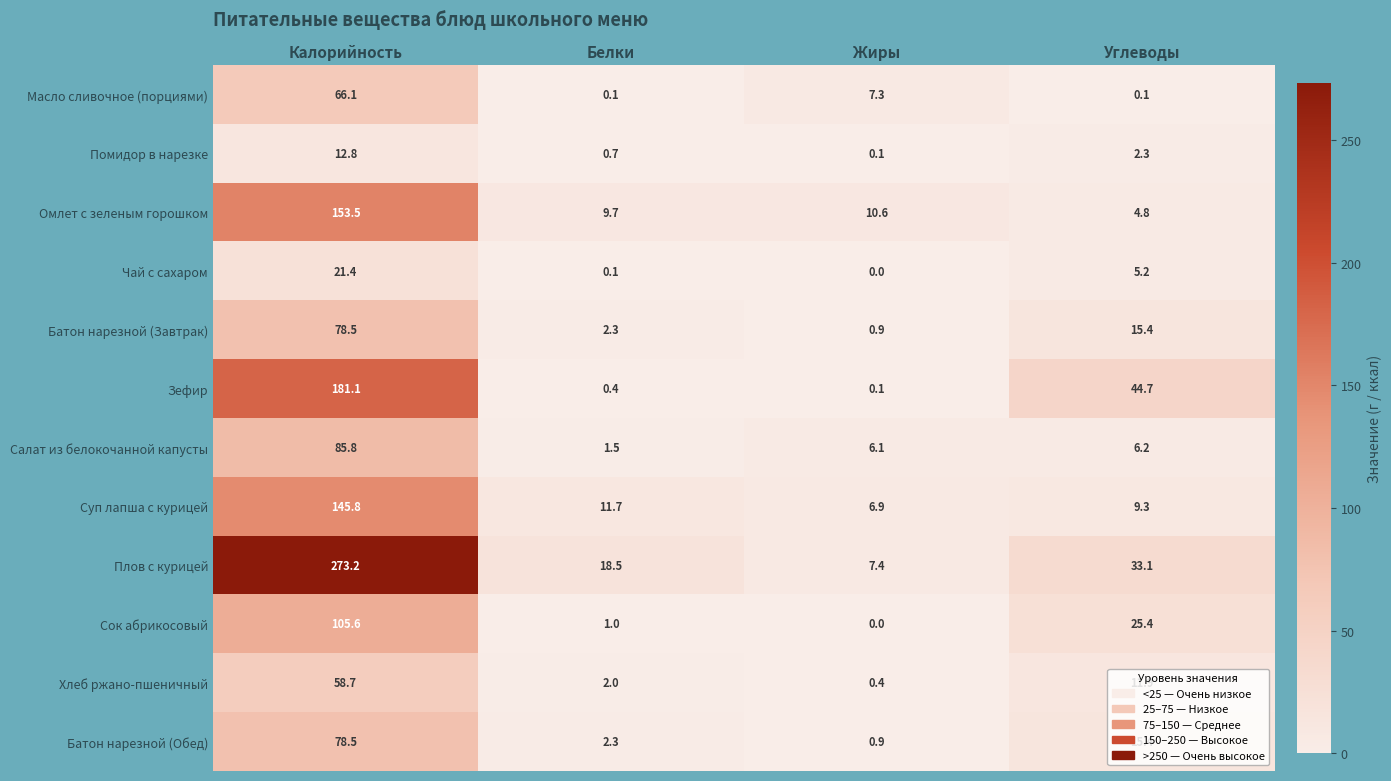

Read the Плов с курицей value at Калорийность.

273.2